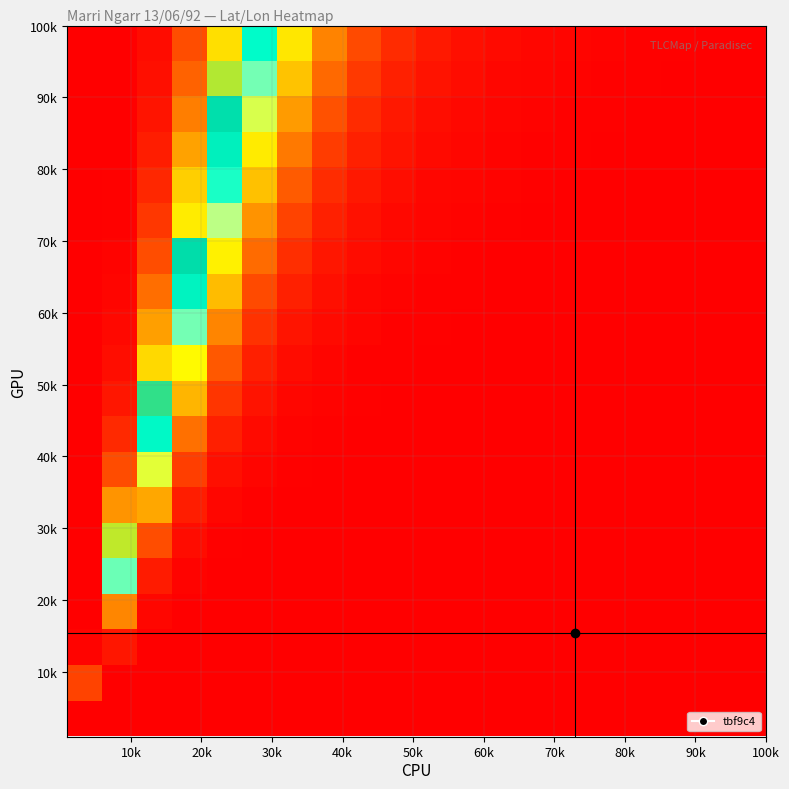

At how many categories does at least one series exceed 0?

5